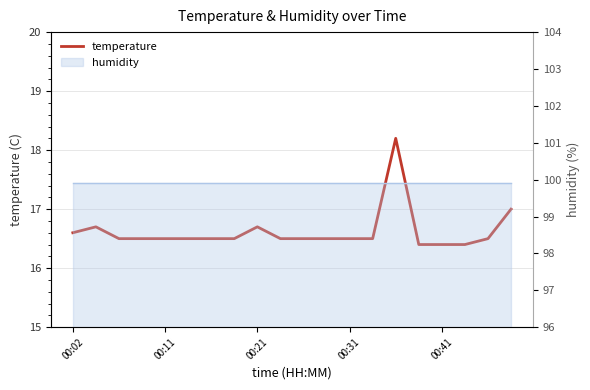

What is the greatest value displayed?

18.2